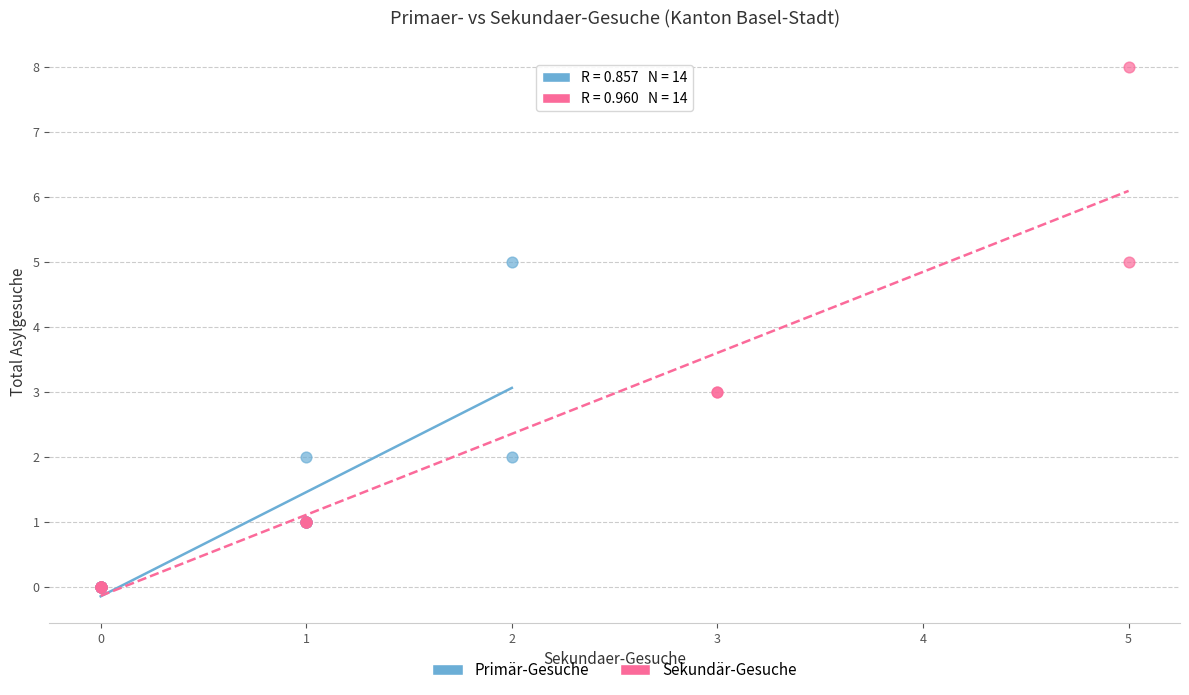

Which series has the widest spread of Y values?

Sekundär-Gesuche